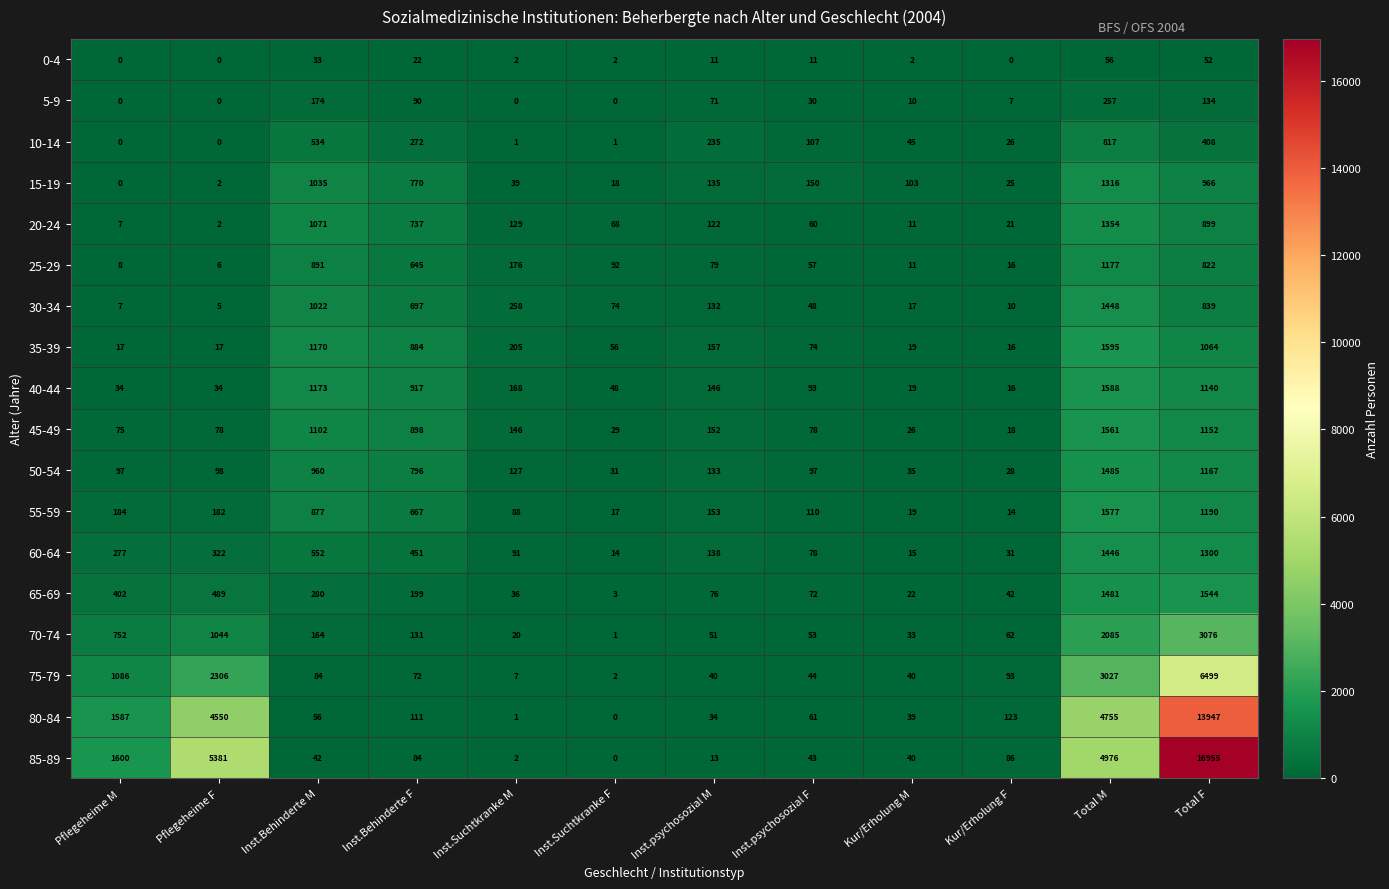

What is the sum of the 45-49 values at Inst.psychosozial M and Pflegeheime F?

230